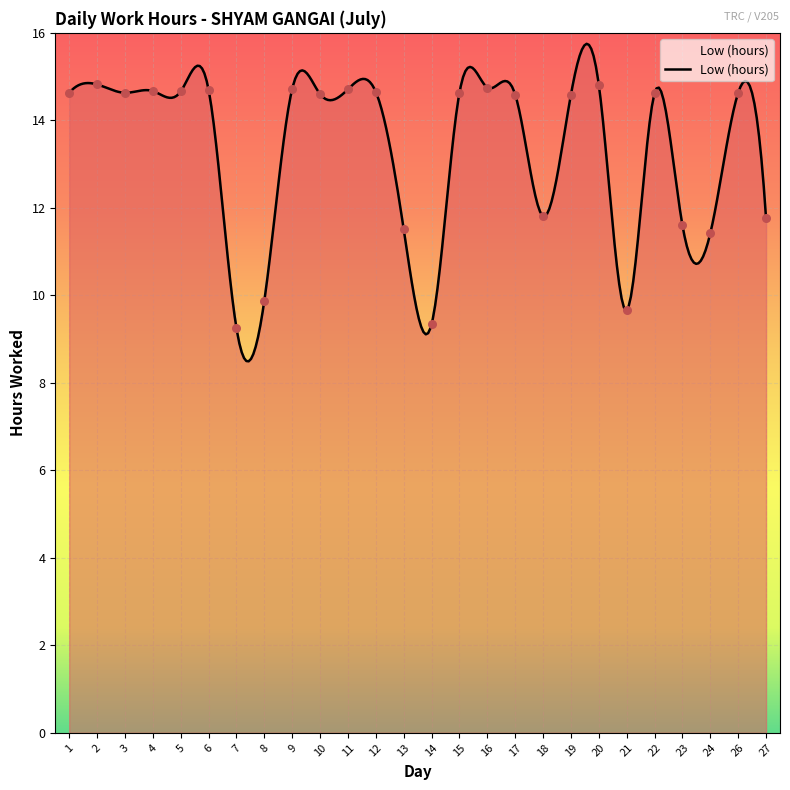

What is the change in value from 3 to 13?

-3.1